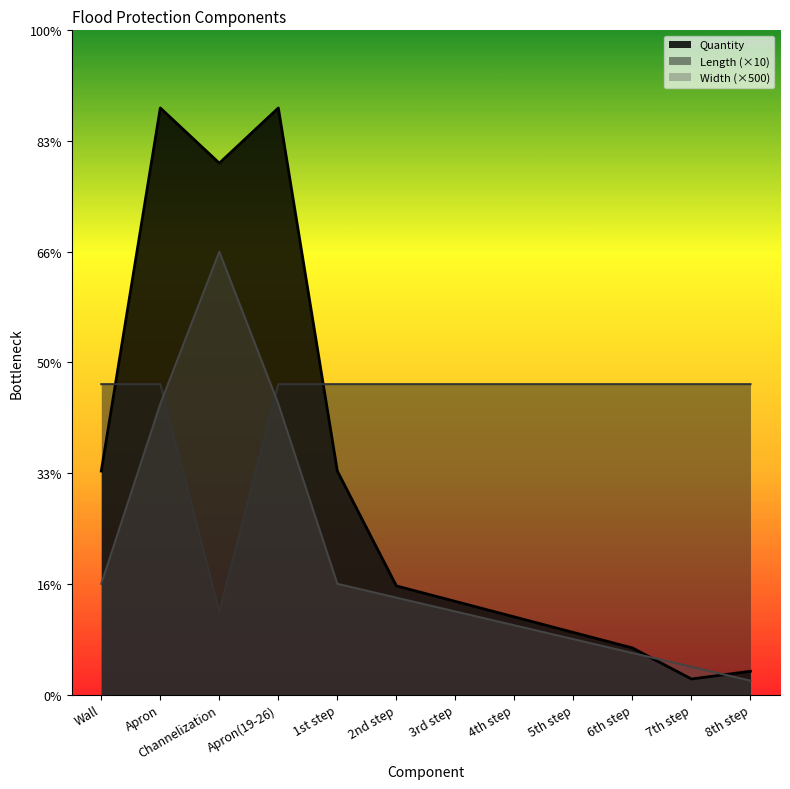

How many data points does each series have?

12